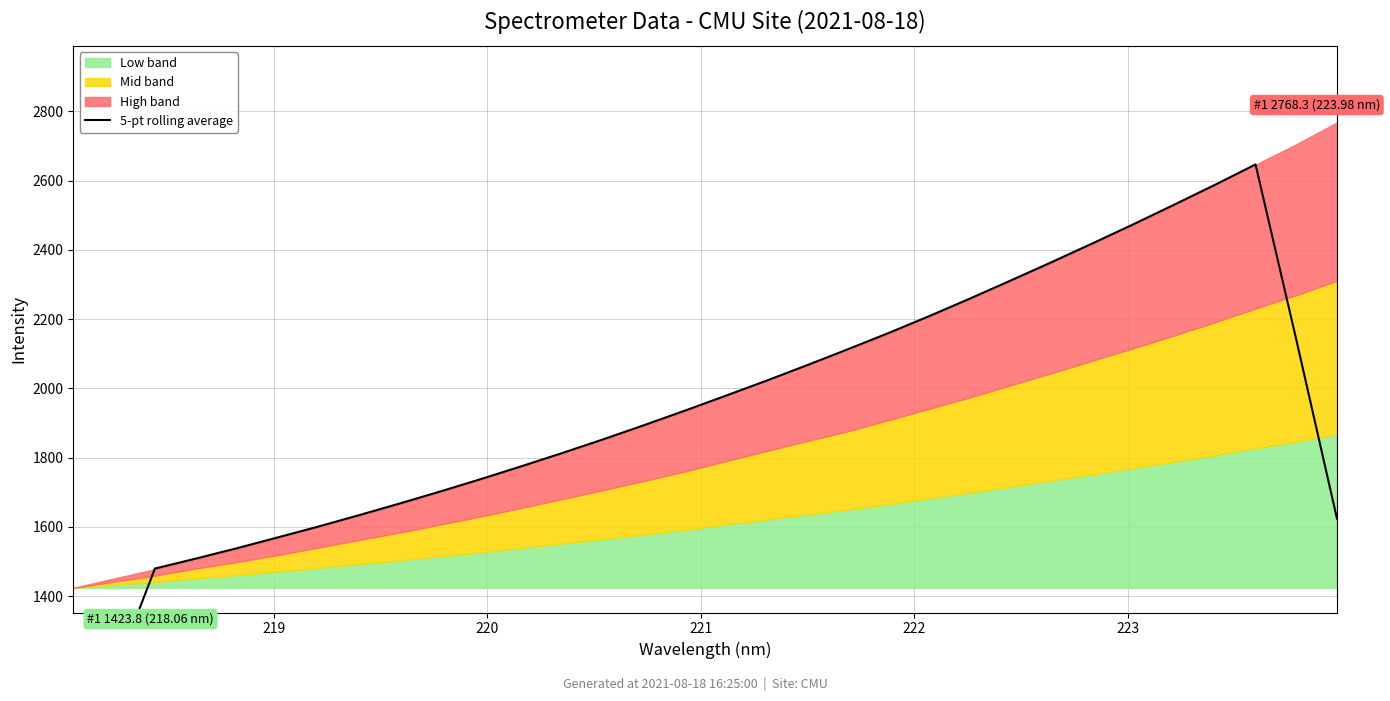

How many values are below 1935?

16